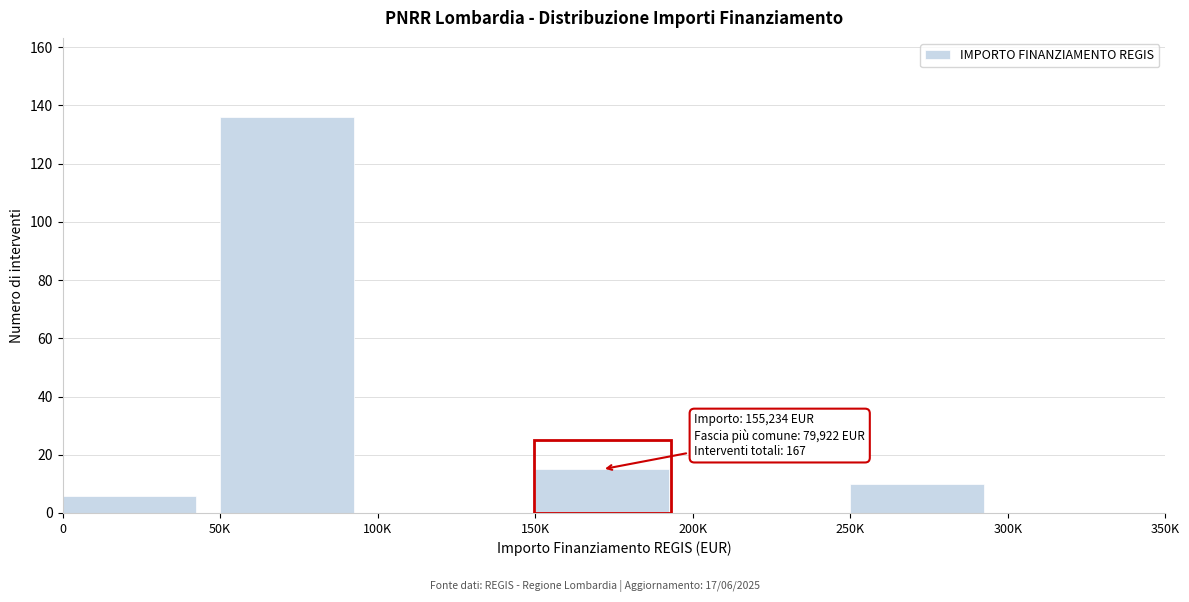

Reading right to left, extract all data points from this chart.

300K=0	250K=10	200K=0	150K=15	100K=0	50K=136	0=6